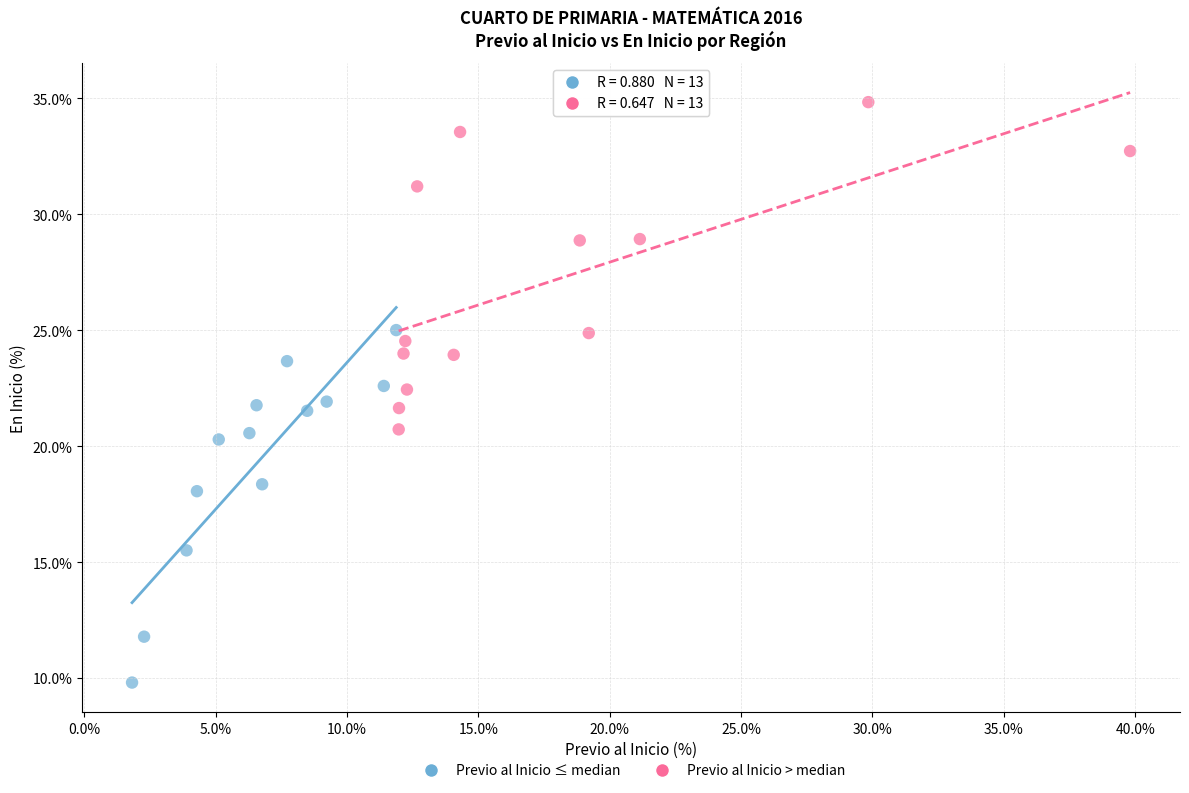

Which series contains the highest Y value?

Previo al Inicio > median